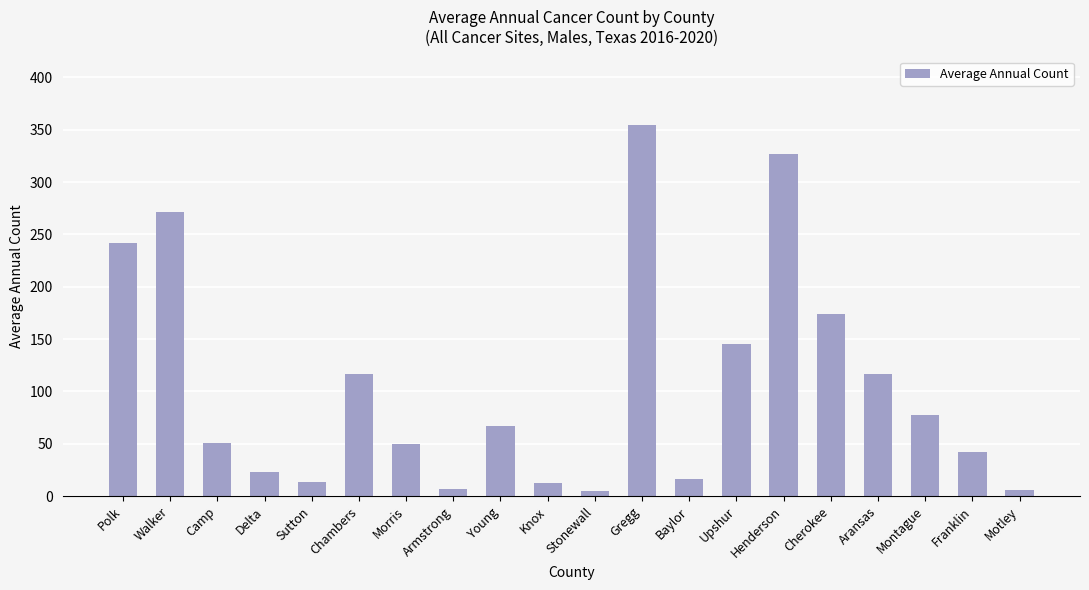

What is the difference between the maximum and minimum values?

350